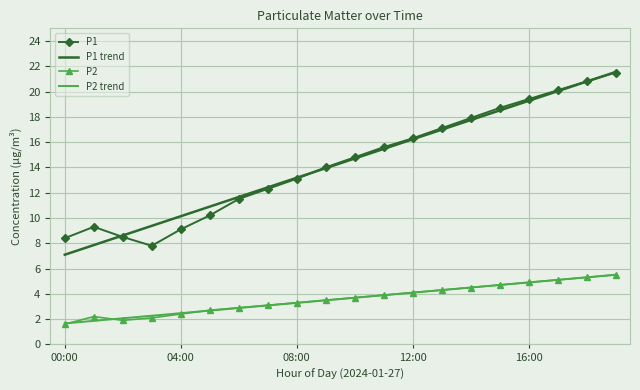

True or false: P2 and P1 intersect in this chart.

False